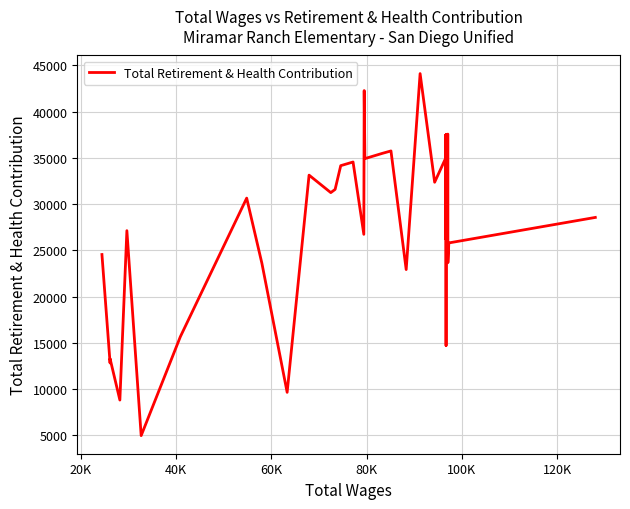

What is the difference between the second highest and second lowest values?

33457